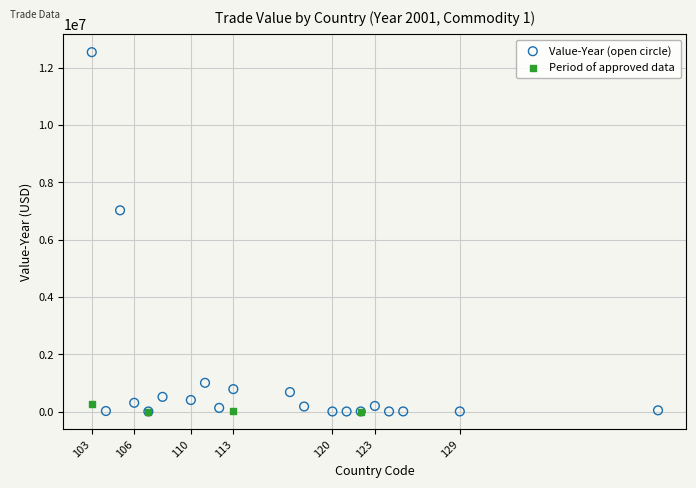

Which series has the widest spread of Y values?

Value-Year (open circle)